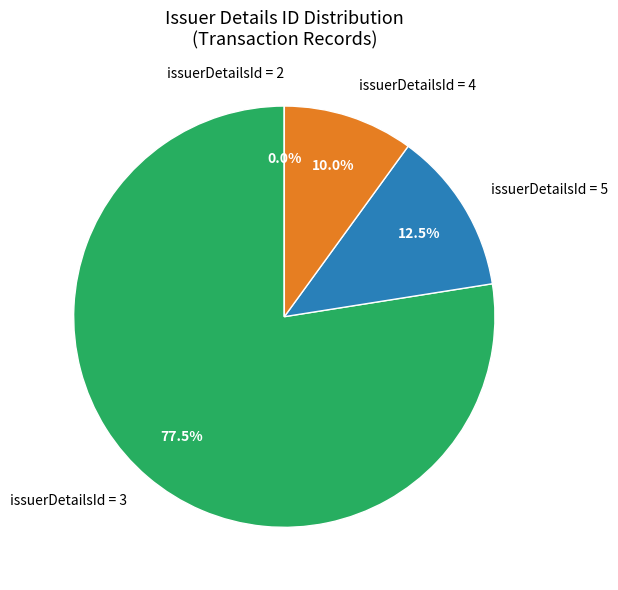

What is the smallest slice in the pie chart?

issuerDetailsId 2